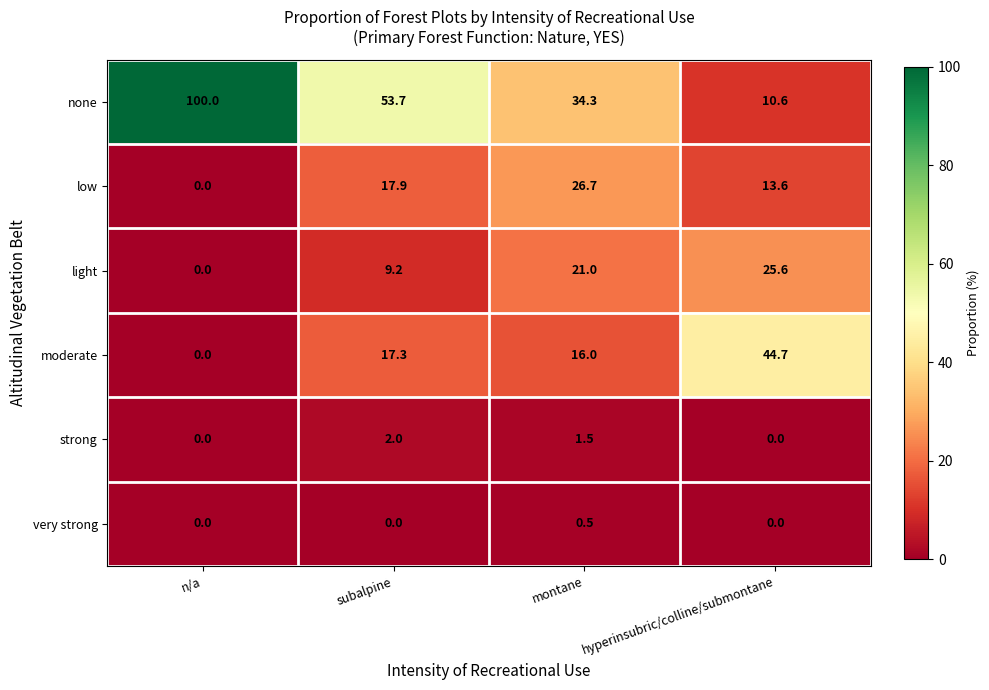

What is the difference between the maximum and minimum values in the none series?

89.4